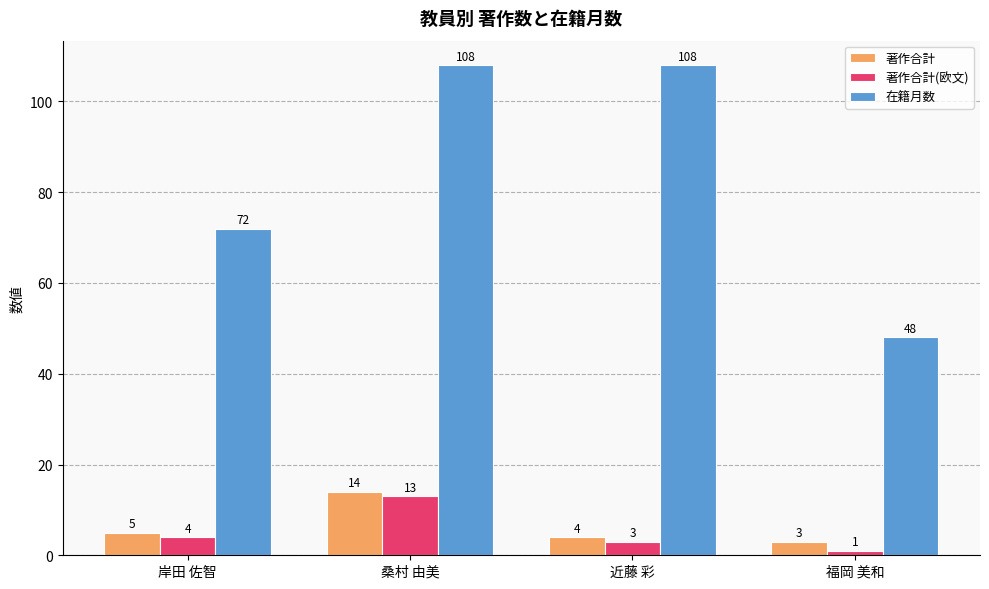

Reading left to right, what are all the values shown in this chart?

著作合計: 5	14	4	3
著作合計(欧文): 4	13	3	1
在籍月数: 72	108	108	48